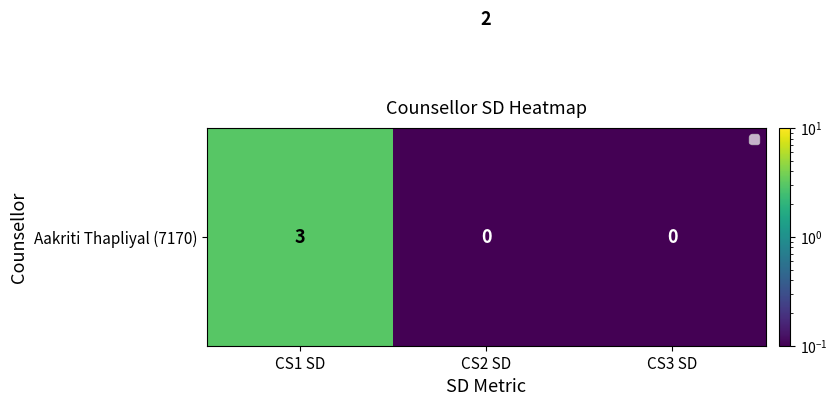

What is the total value across all series at CS1 SD?

3